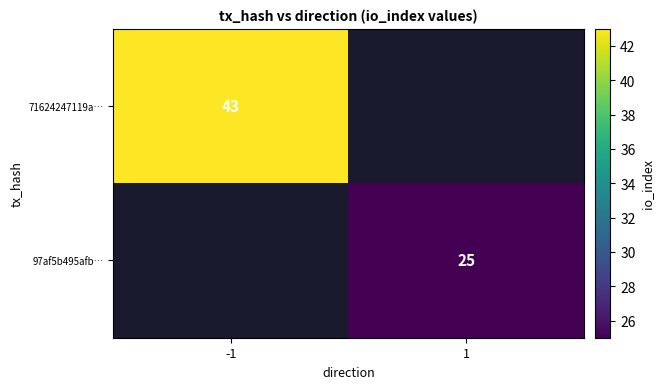

True or false: 71624247119a… has a value of 13 at -1.

False